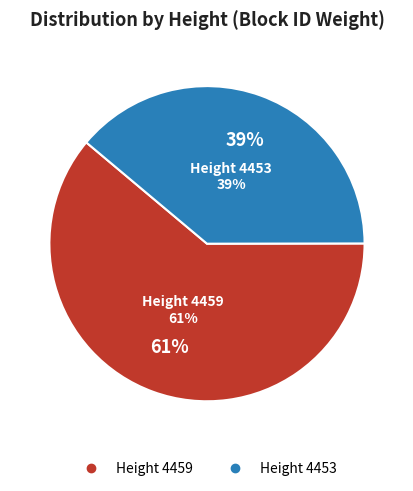

How many segments does this pie chart have?

2